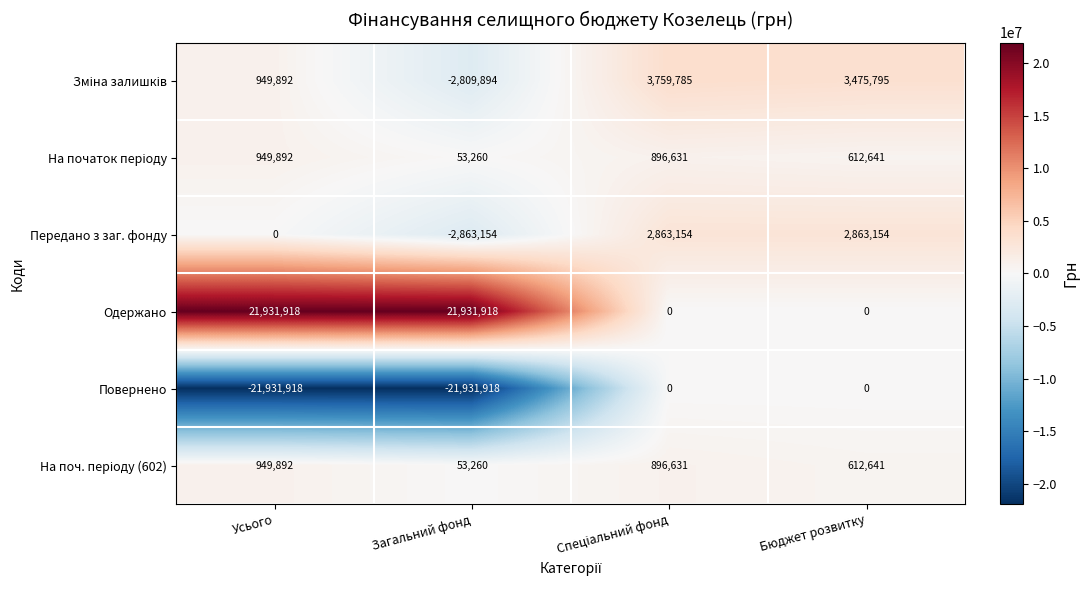

What is the difference between the highest and lowest values at Загальний фонд?

43863836